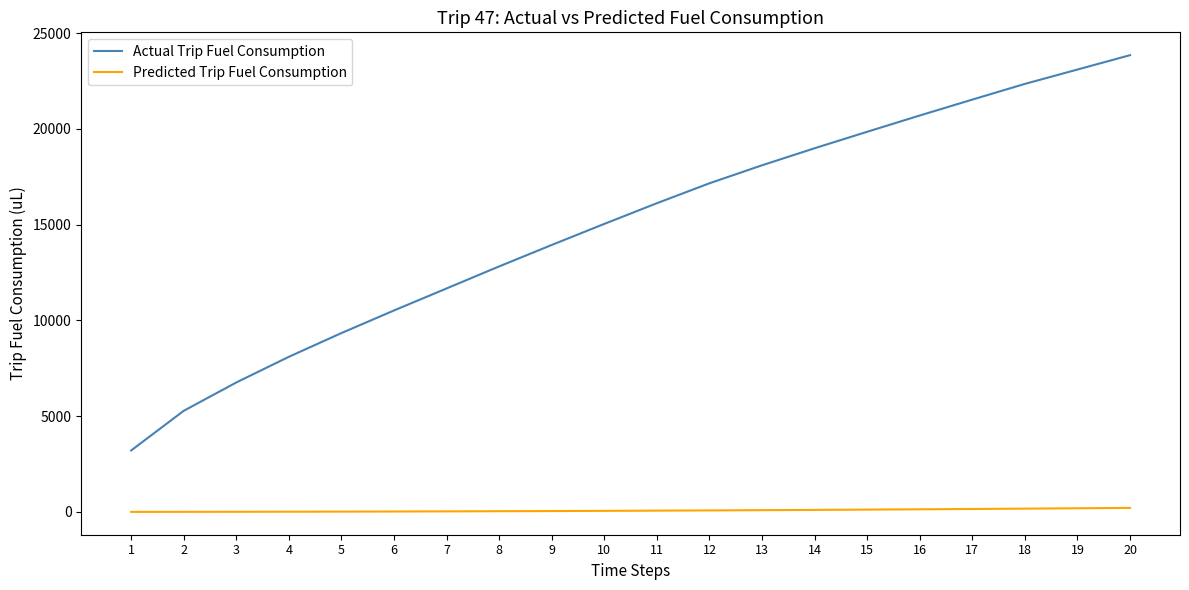

List the labels in order of Actual Trip Fuel Consumption value, smallest first.

1, 2, 3, 4, 5, 6, 7, 8, 9, 10, 11, 12, 13, 14, 15, 16, 17, 18, 19, 20